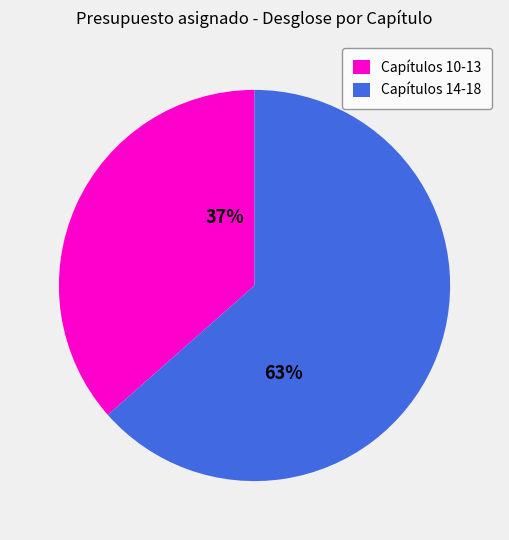

True or false: Capítulos 14-18 accounts for 63% of the total.

True